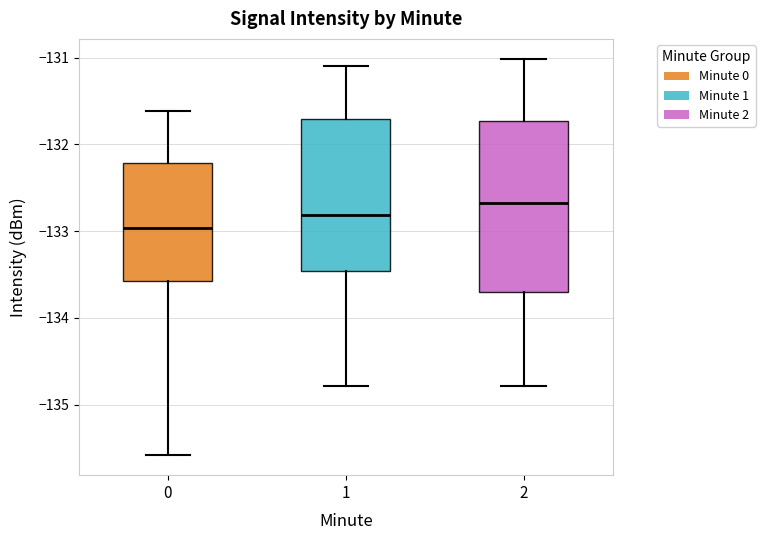

Which box's median line is the lowest?

0